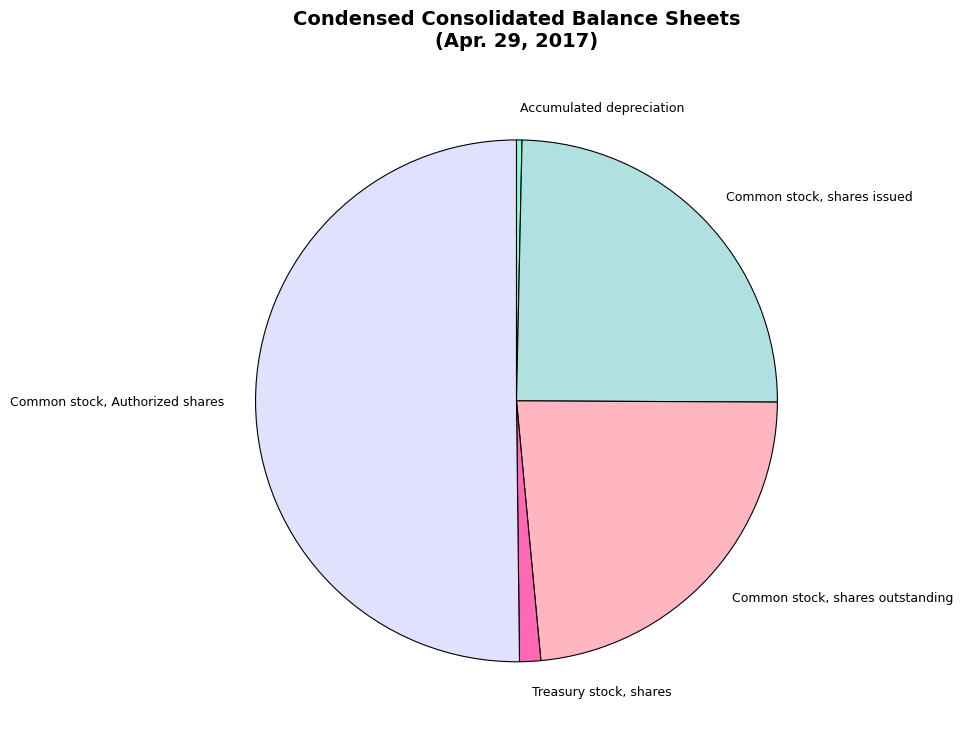

Count the number of slices in the pie.

5